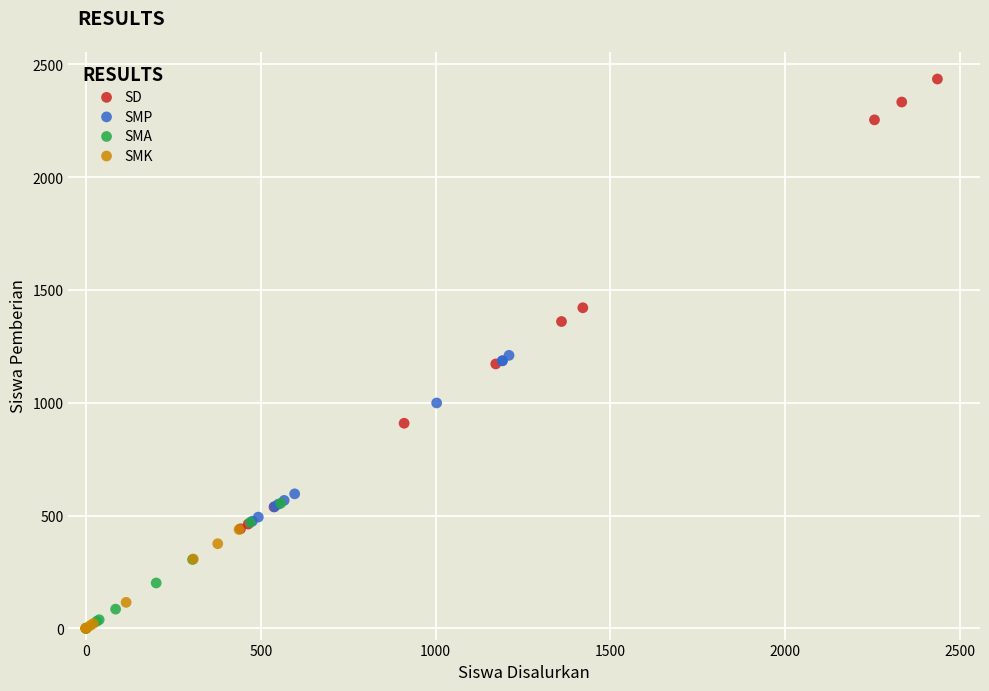

Which series contains the highest Y value?

SD